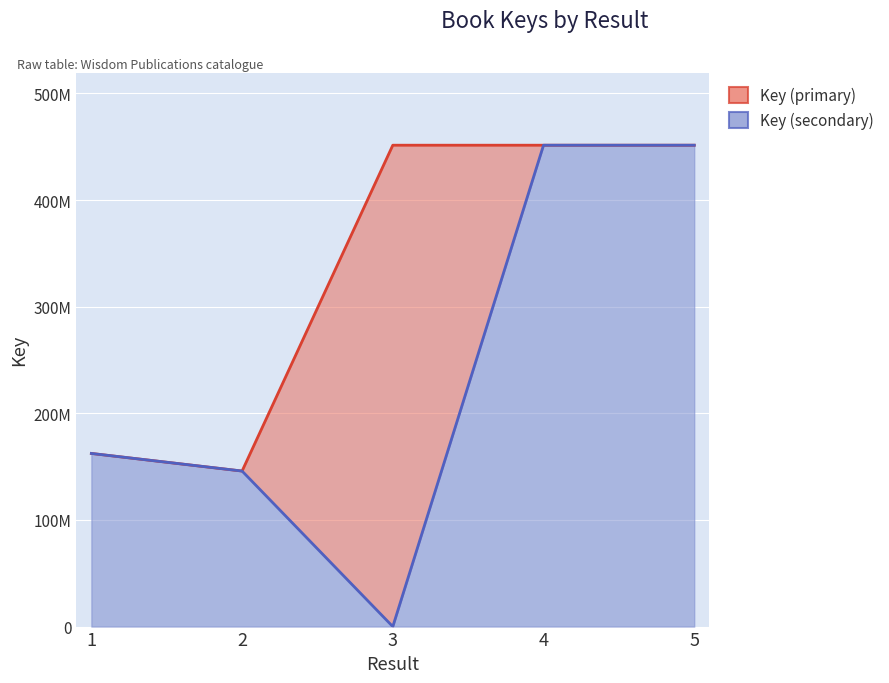

The value of Key (secondary) at 1 is 250992233. True or false?

False